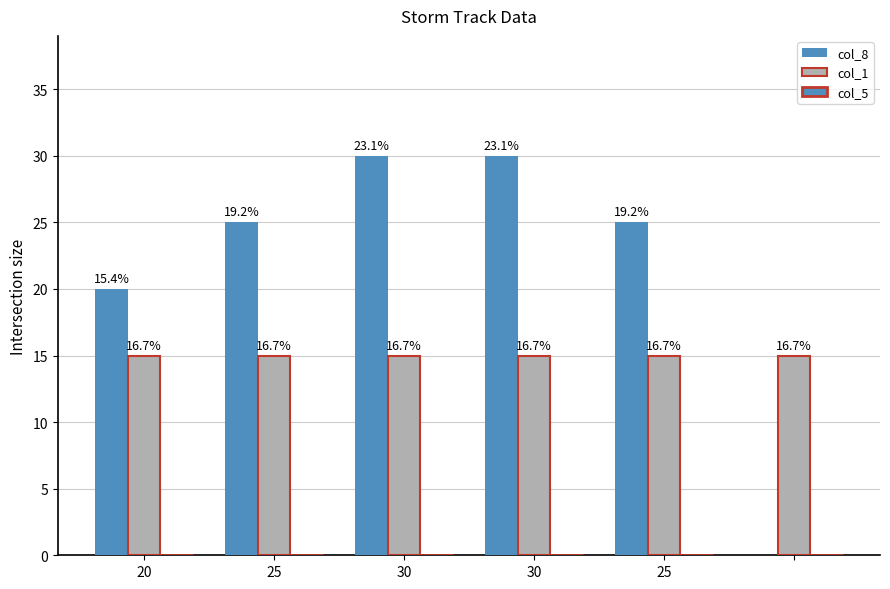

Does the chart contain stacked bars?

No